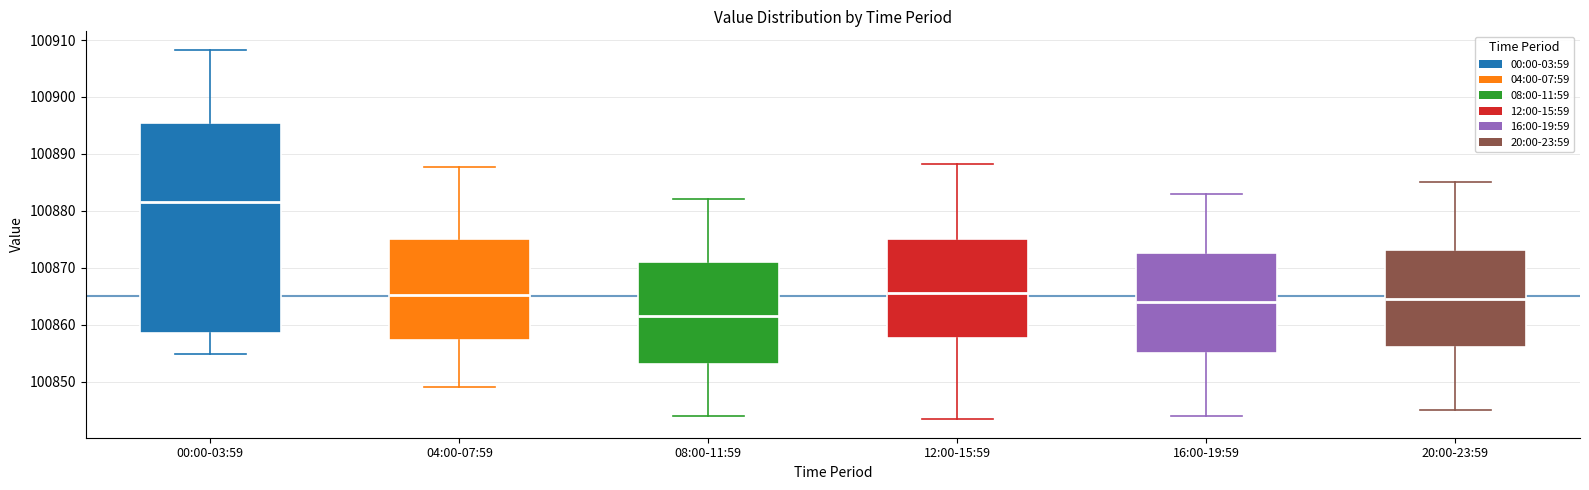

Reading left to right, transcribe this box plot: for each box, give where its median line is, the range the box spans, and where its two whiskers end, as read against the y-axis. The values are not printed on the chart, so give them approximately, as read against the axis.

00:00-03:59: median 100882, box 100859 to 100895, whiskers 100855 to 100908
04:00-07:59: median 100865, box 100857 to 100875, whiskers 100849 to 100888
08:00-11:59: median 100862, box 100853 to 100871, whiskers 100844 to 100882
12:00-15:59: median 100866, box 100858 to 100875, whiskers 100843 to 100888
16:00-19:59: median 100864, box 100855 to 100873, whiskers 100844 to 100883
20:00-23:59: median 100865, box 100856 to 100873, whiskers 100845 to 100885